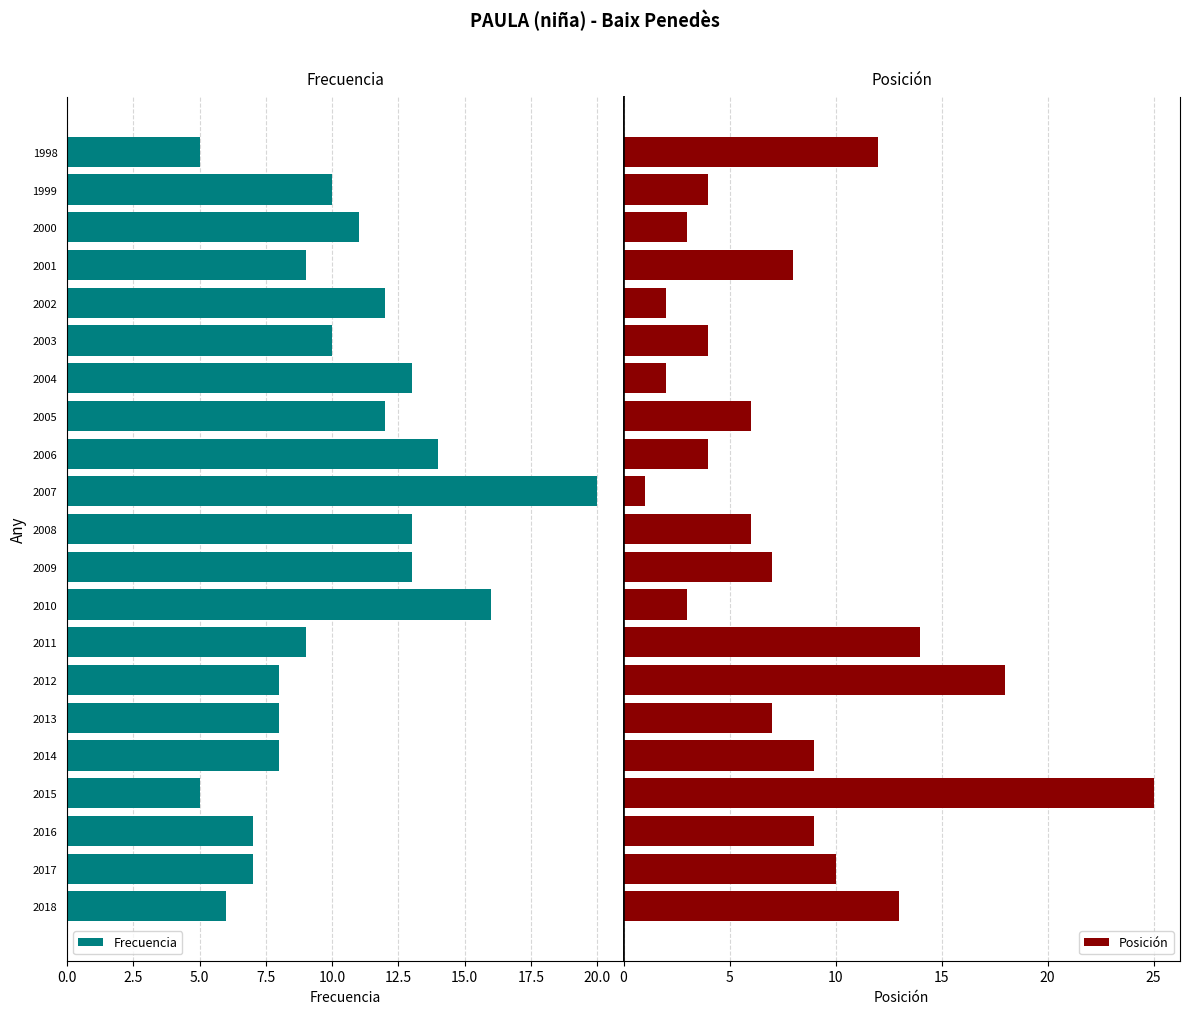

What is the difference between the second highest and minimum values in the Posición series?

17